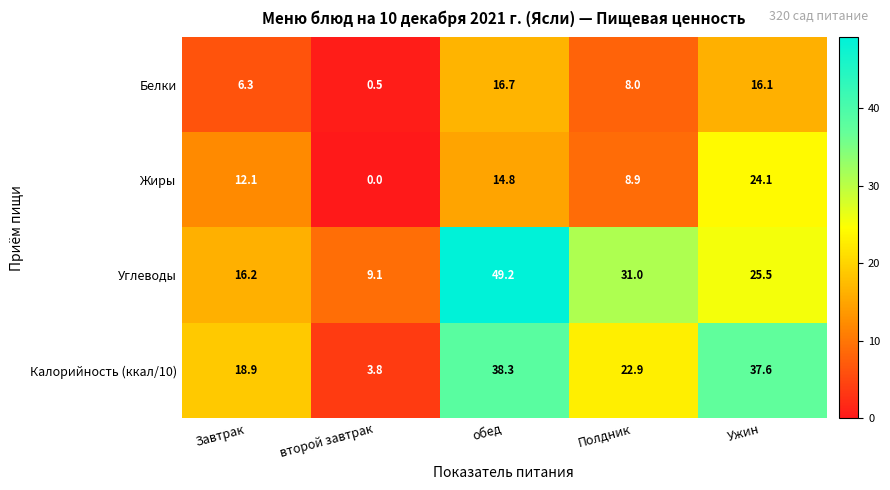

Which series has the widest spread of values?

Углеводы